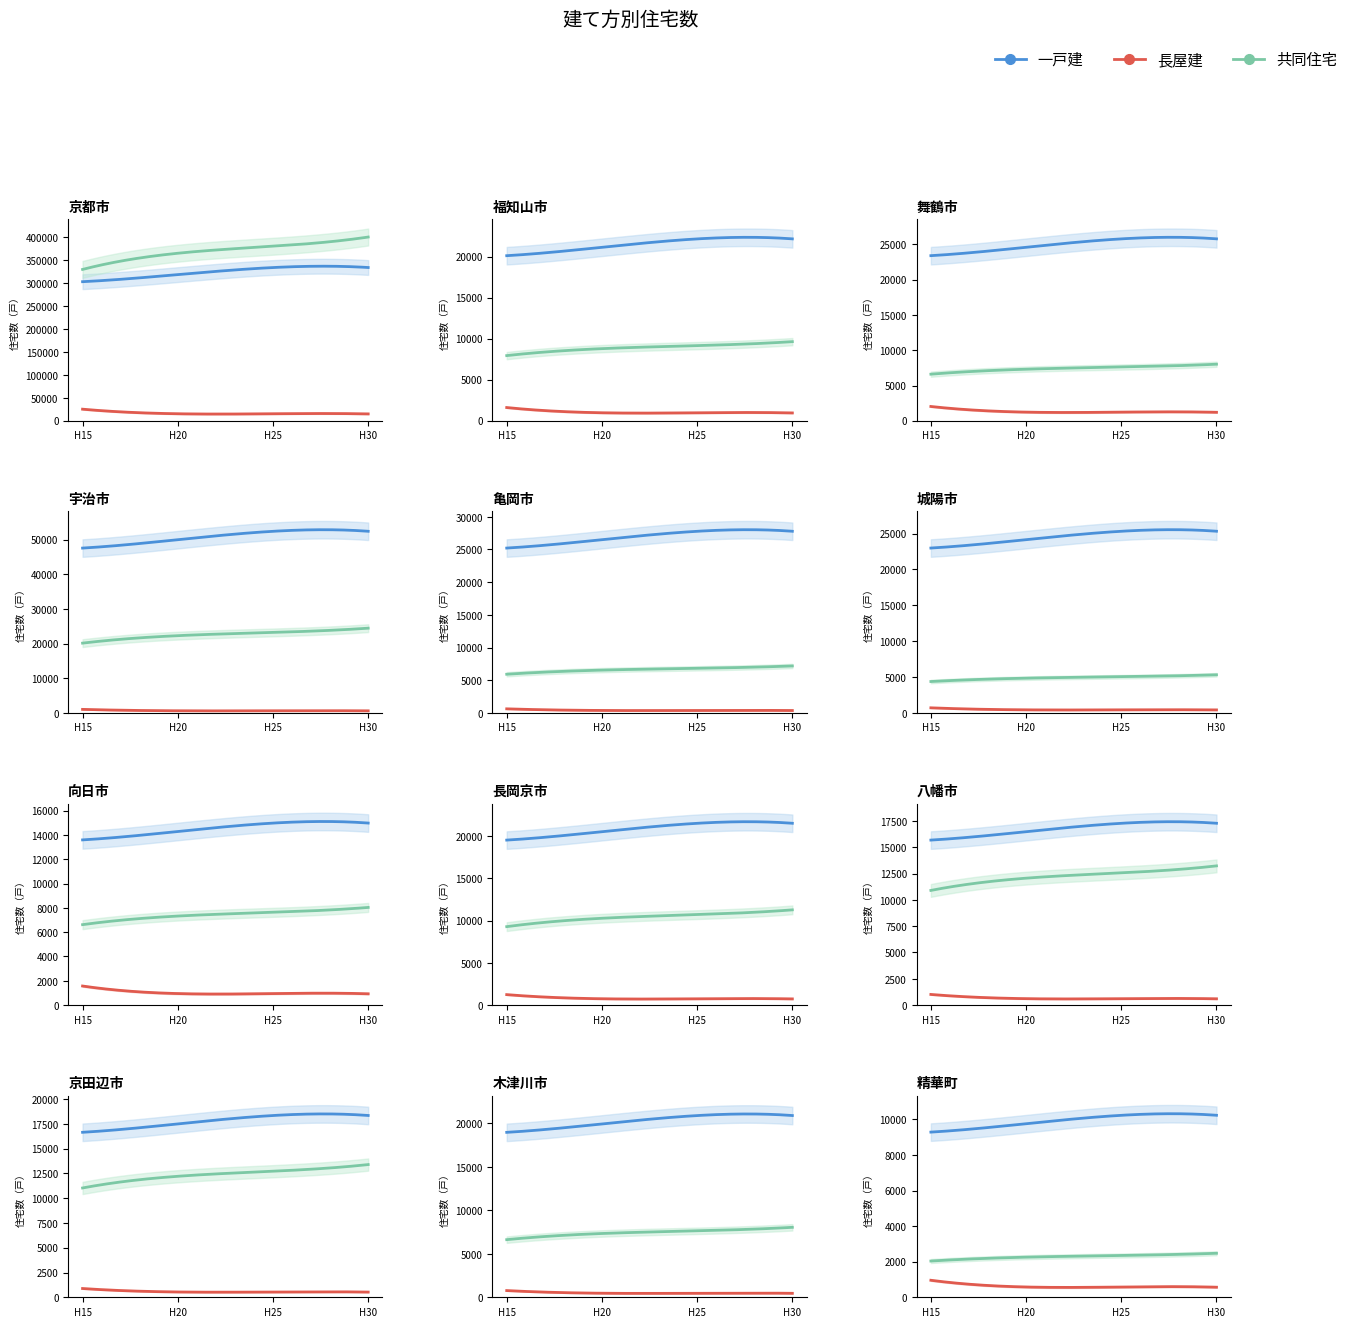

What is the label of the 2nd point from the right?

25